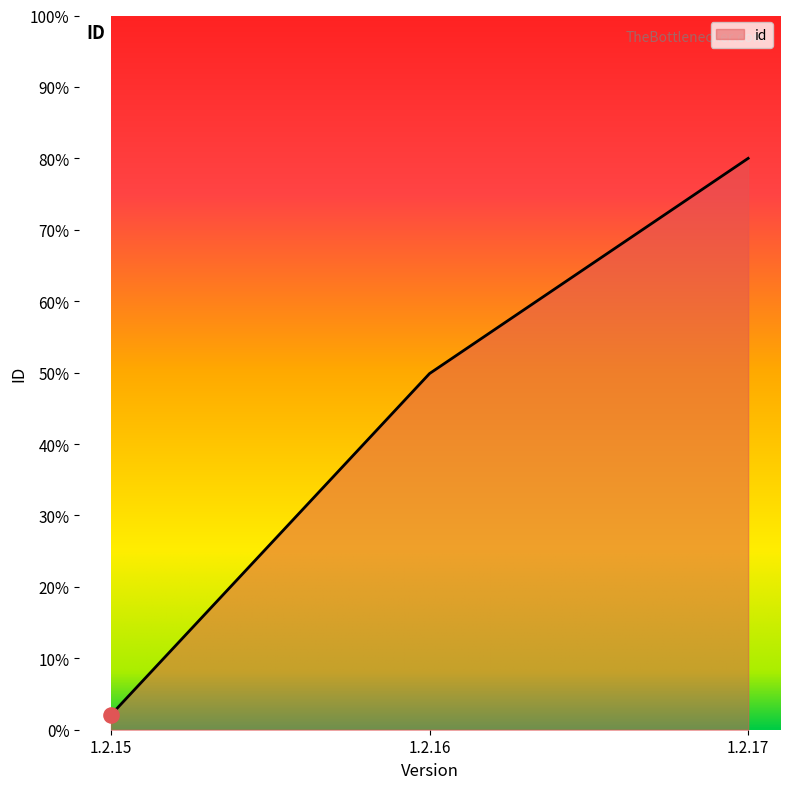

Which has a higher value, 1.2.17 or 1.2.15?

1.2.17